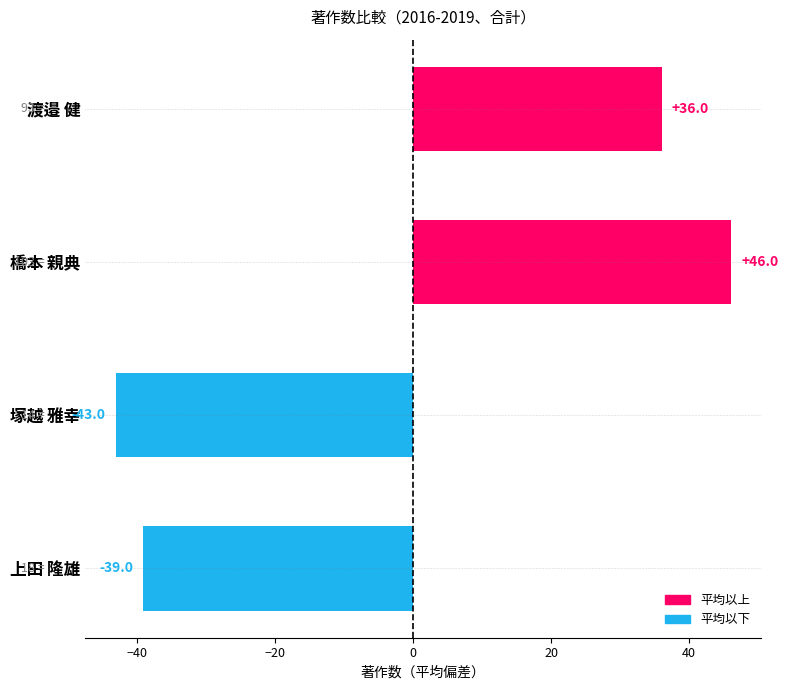

How many positive values are there?

2